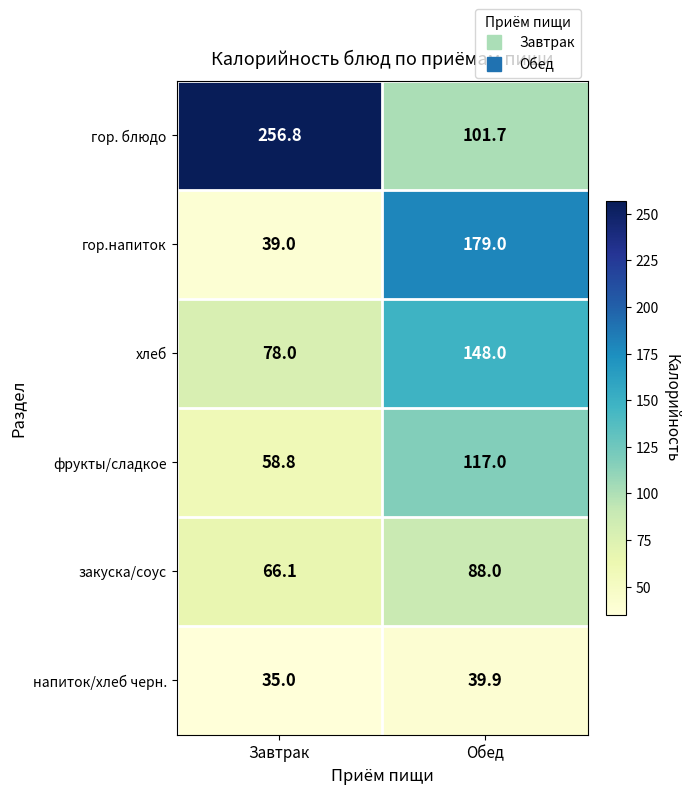

The value of фрукты/сладкое at Завтрак is 58.8. True or false?

True